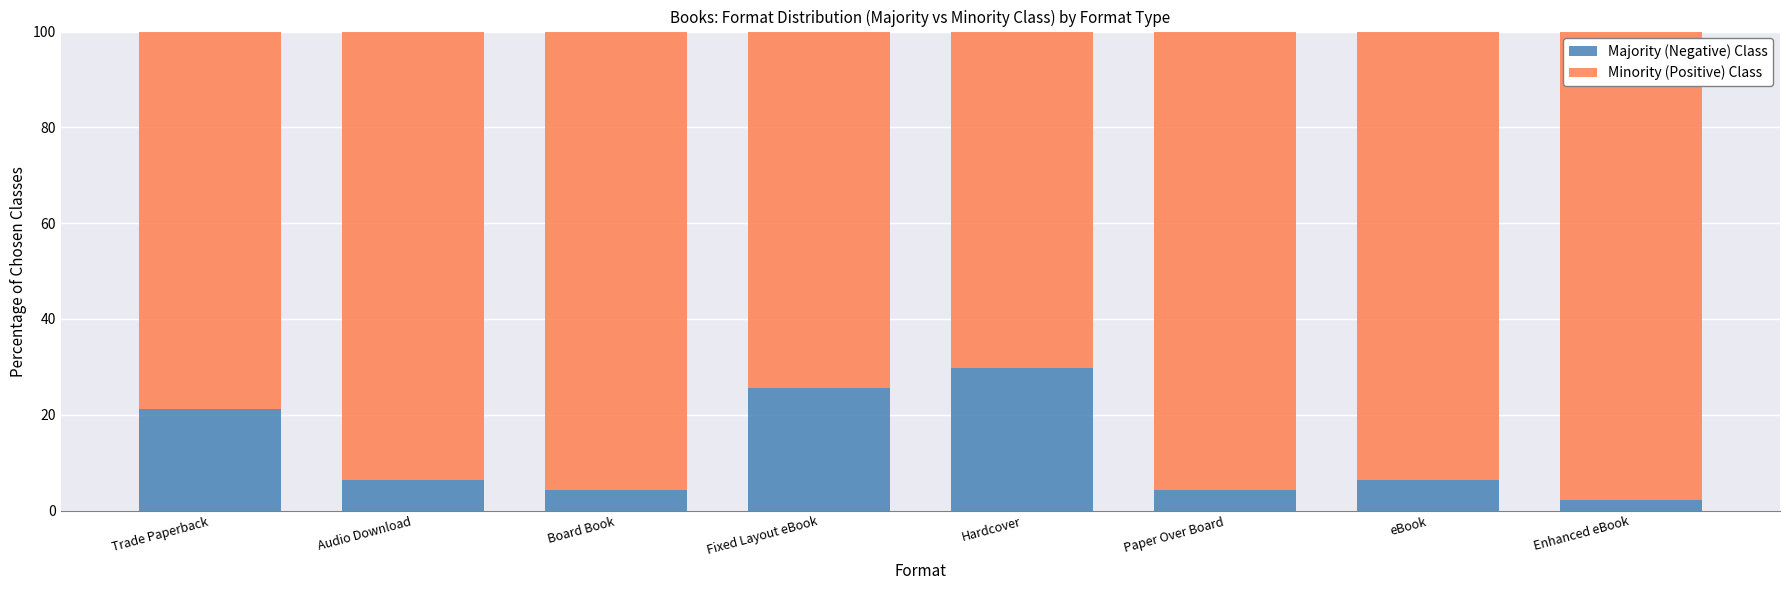

What is the total value across all series at Hardcover?

100.0